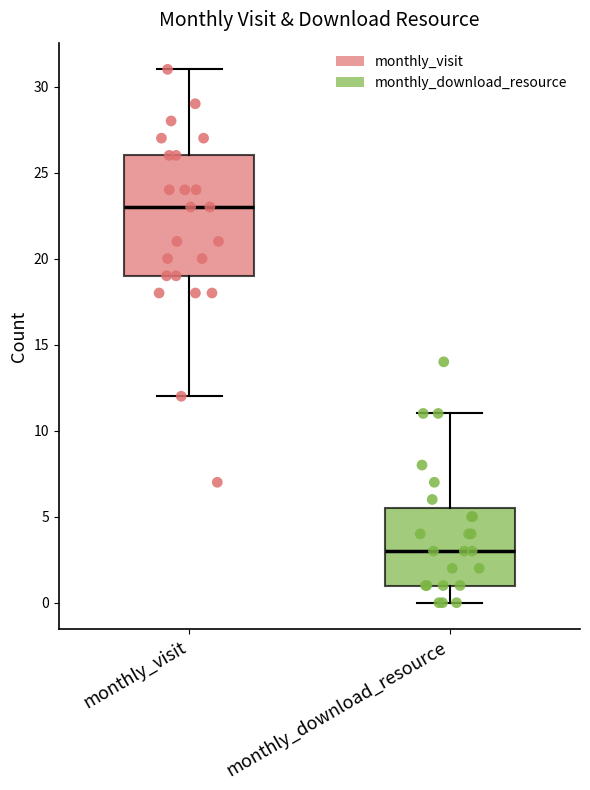

Which box has the highest median line?

monthly_visit